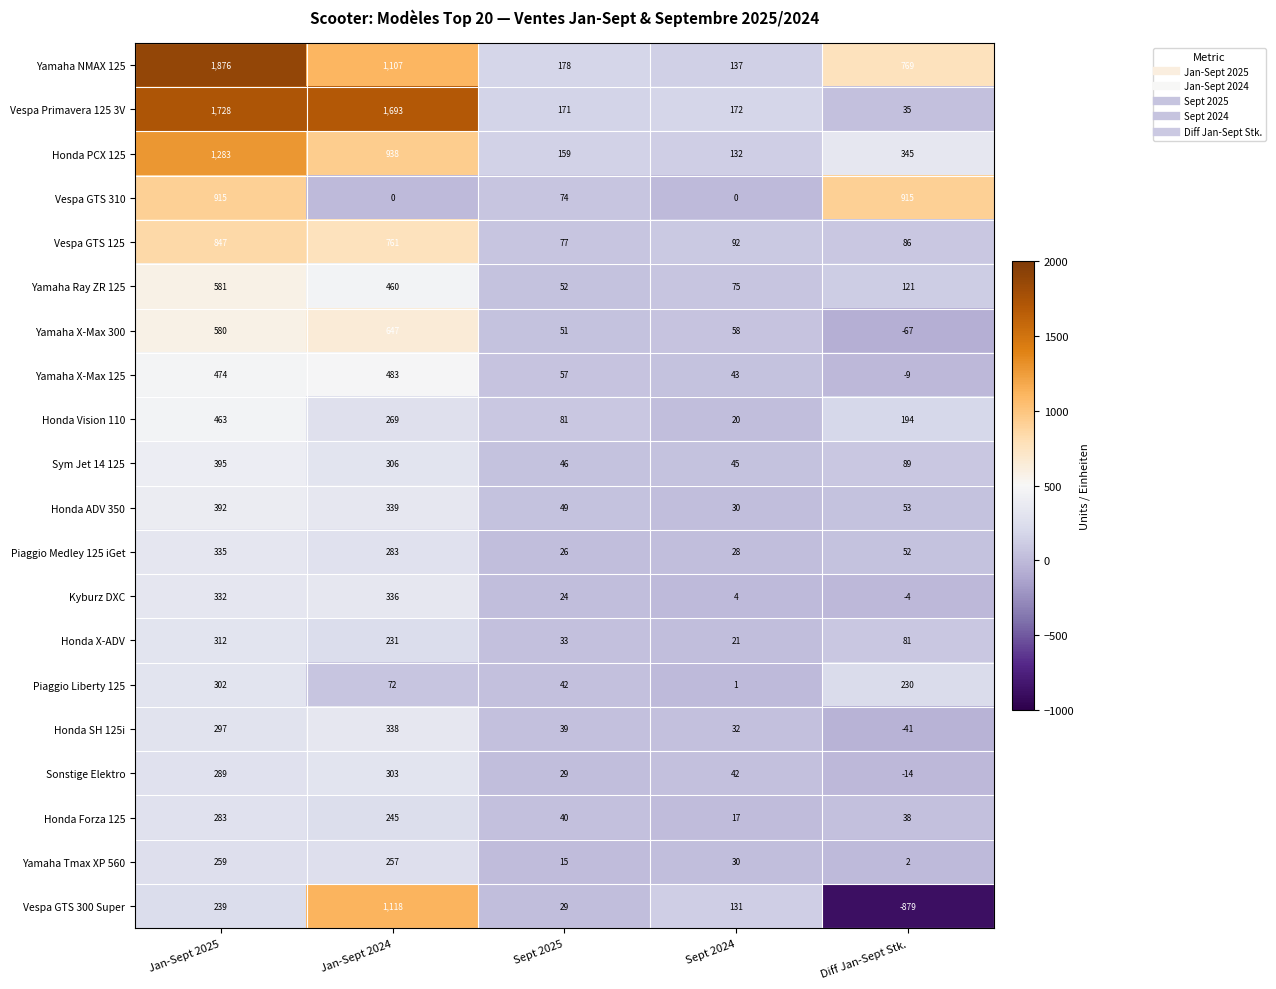

What is the difference between the highest and lowest values at Jan-Sept 2024?

1693